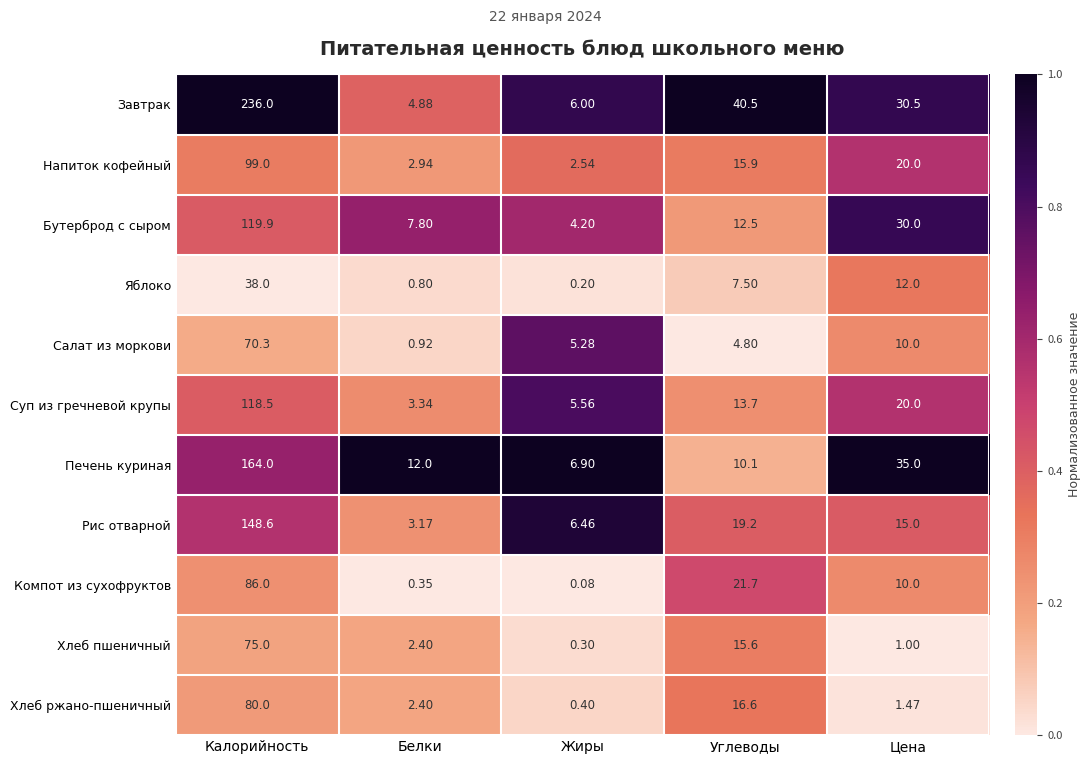

Rank the categories by Напиток кофейный value from lowest to highest.

Жиры, Белки, Углеводы, Цена, Калорийность